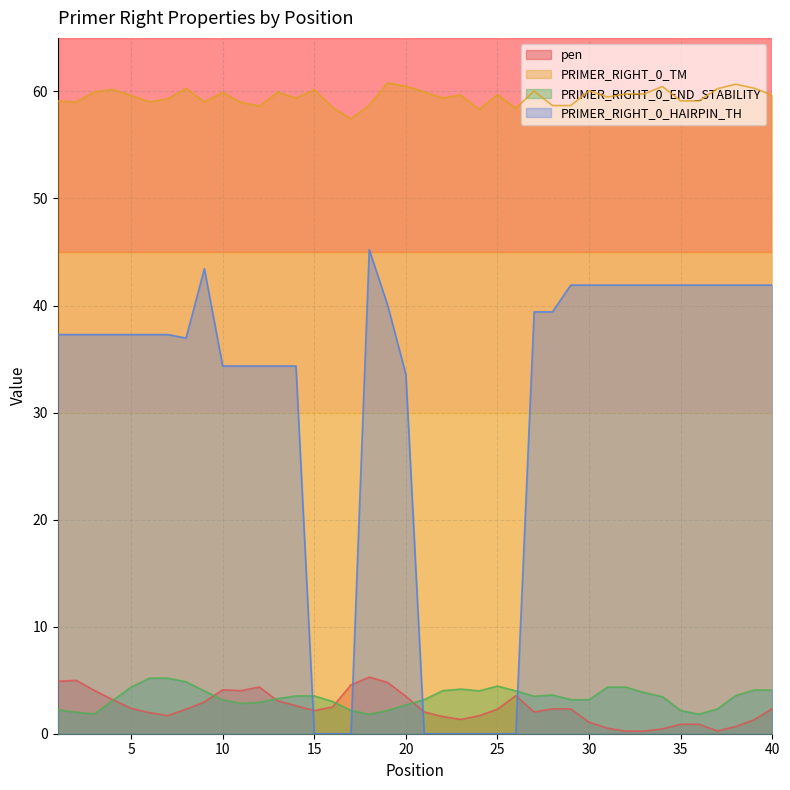

How many values in PRIMER_RIGHT_0_HAIRPIN_TH are above zero?

31